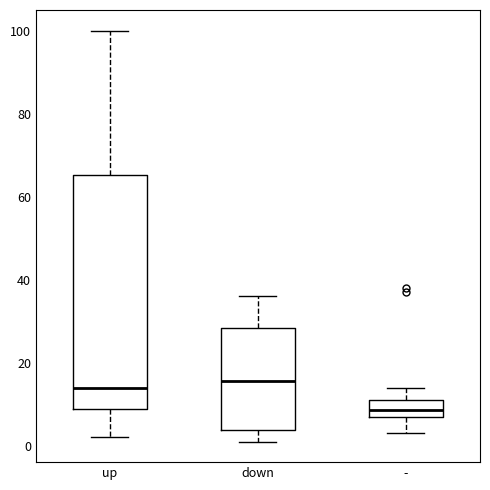

Where is the lower edge of the box for down on the y-axis? The values are not printed on the chart, so give them approximately, as read against the axis.

4